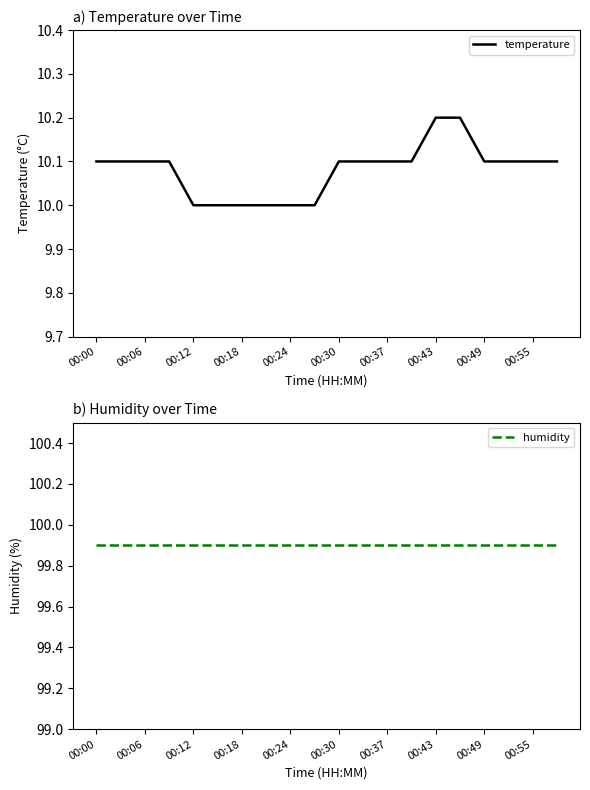

True or false: temperature has a value of 14.4 at 00:49.

False